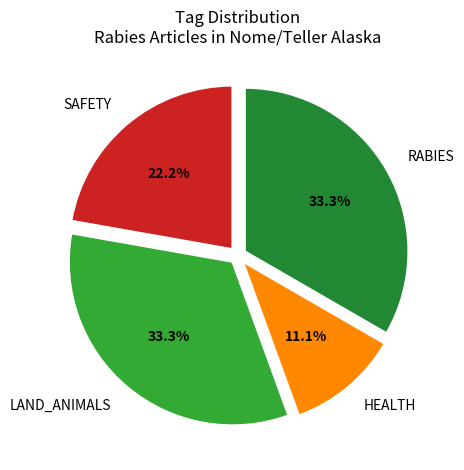

Is there any slice that represents more than half of the pie?

No